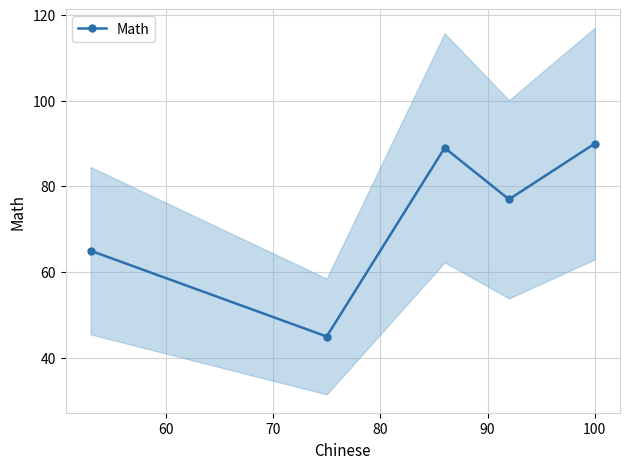

What is the difference between the second highest and second lowest values?

24